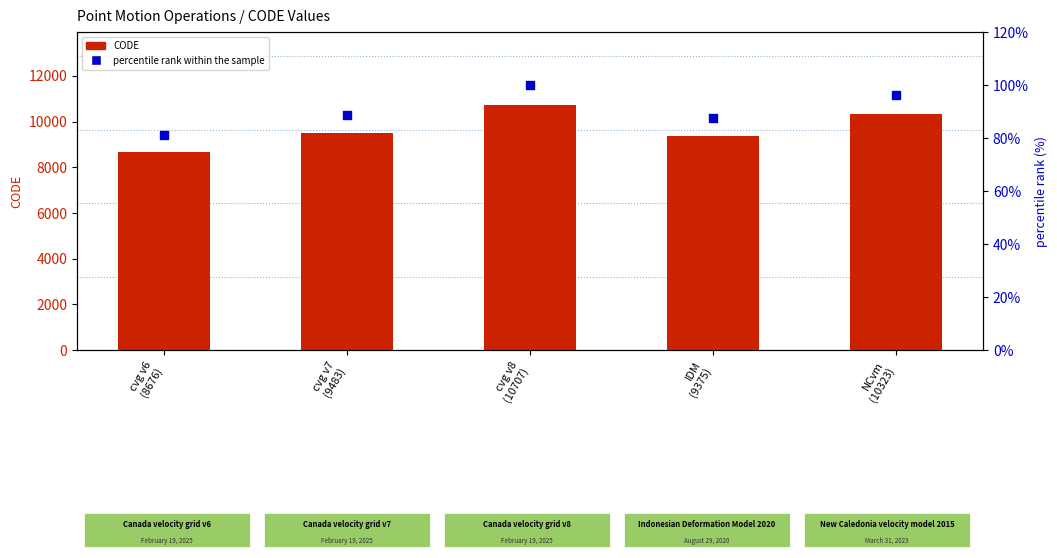

At which category is the sum across all series the highest?

cvg v8
(10707)